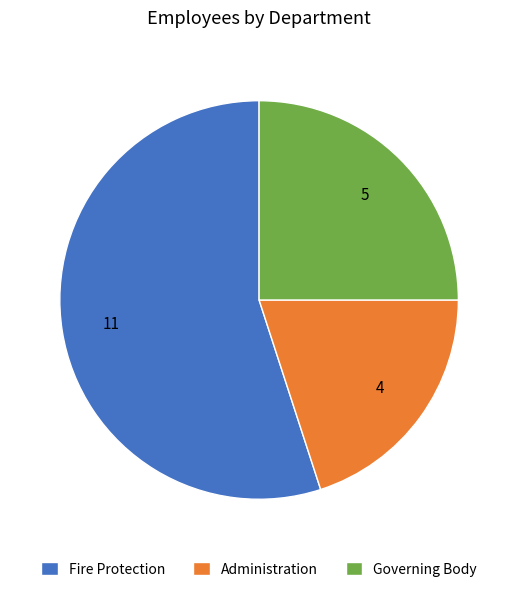

Does Governing Body represent more than half of the total?

No